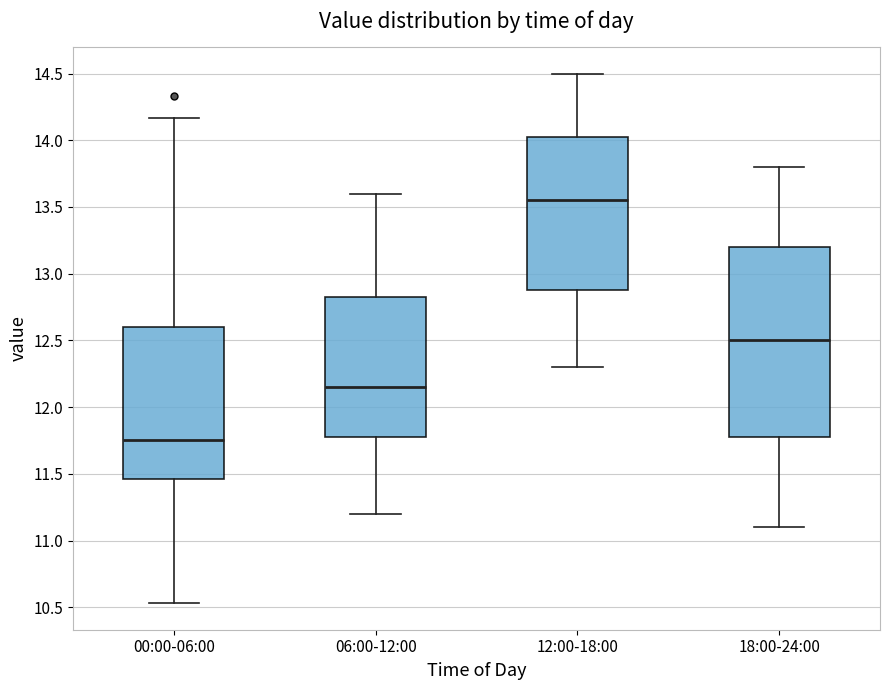

Which box's median line is the highest?

12:00-18:00